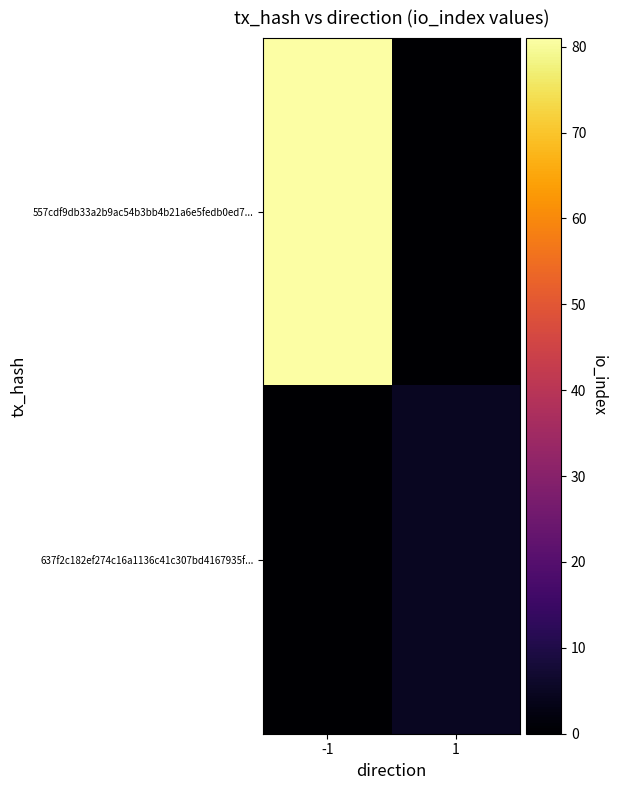

Rank the series by their maximum value, from highest to lowest.

557cdf9db33a2b9ac54b3bb4b21a6e5fedb0ed7..., 637f2c182ef274c16a1136c41c307bd4167935f...